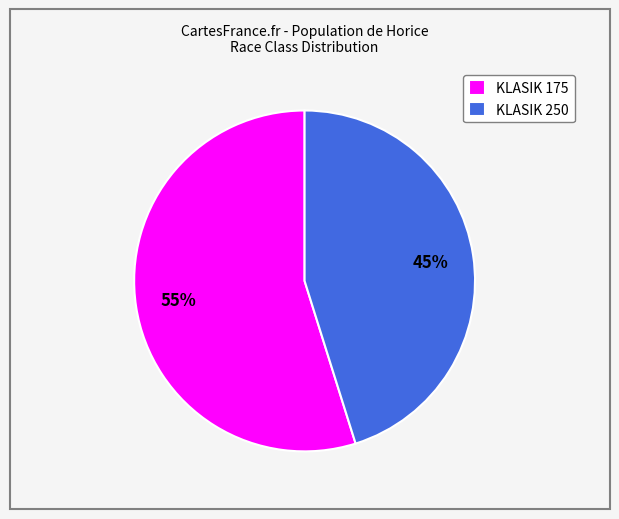

To the nearest percent, what percentage of the pie is KLASIK 250?

45%